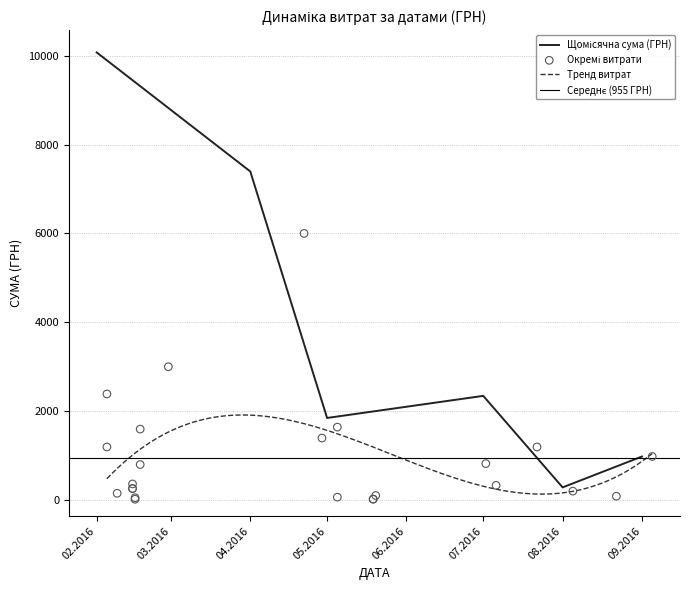

Between 02.07.2016 and 22.07.2016, which is larger?

22.07.2016